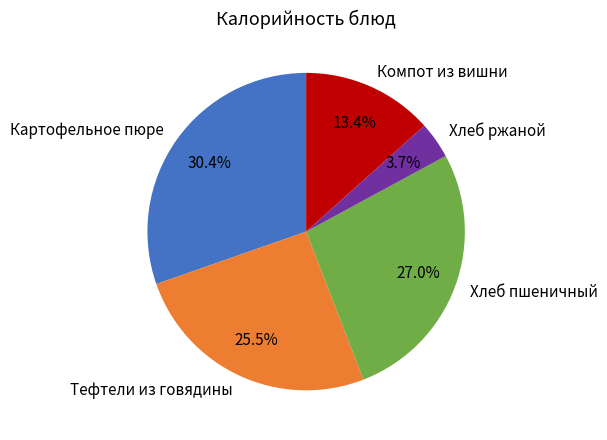

To the nearest percent, what is the difference between the largest and smallest slice percentages?

27%